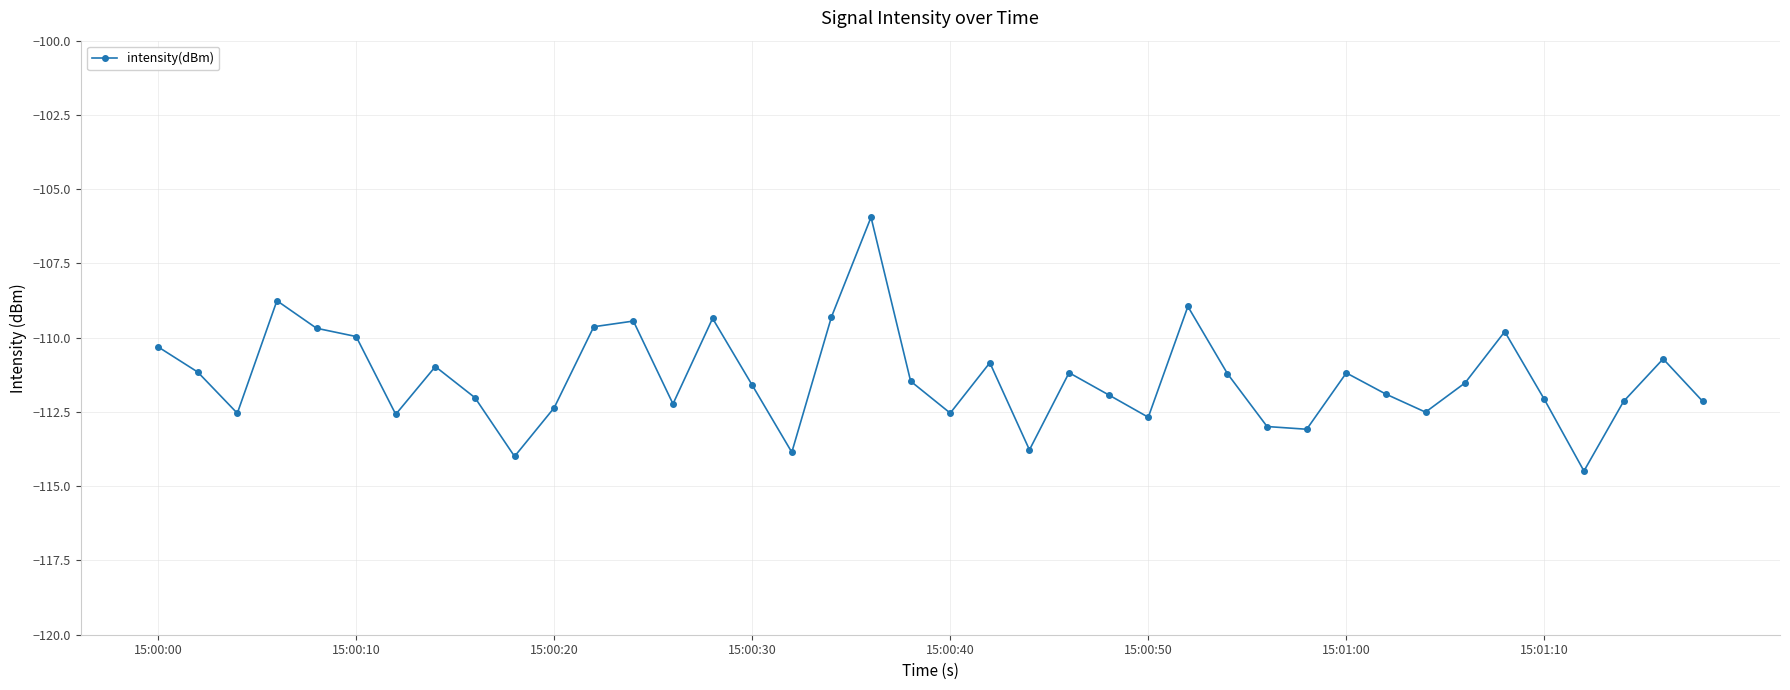

What is the minimum value shown in the chart?

-114.5